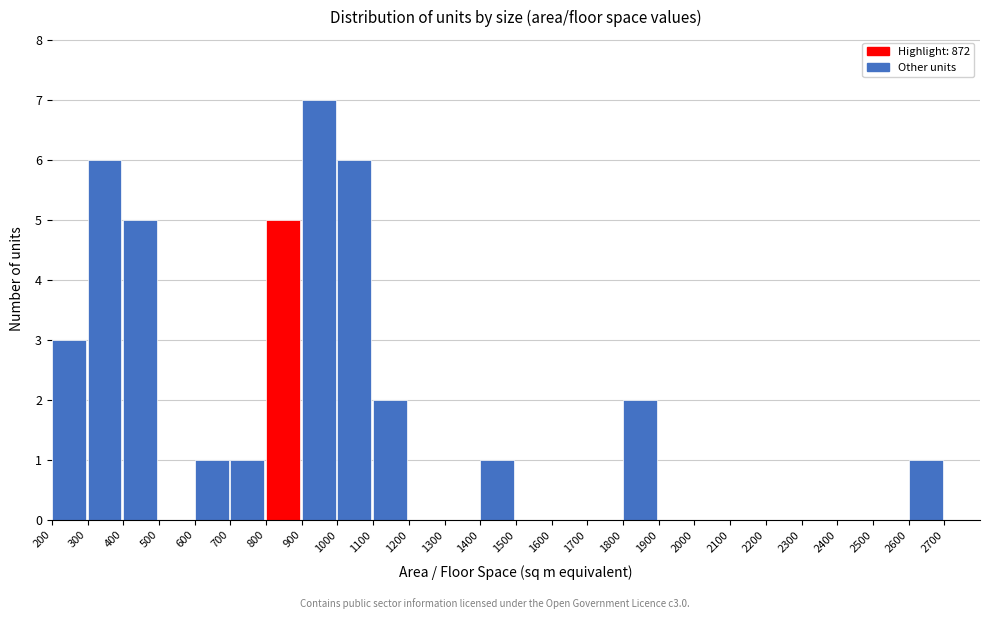

Reading left to right, transcribe this chart: for each bar, give the range it covers on the x-axis and its height. The values are not printed on the chart, so give them approximately, as read against the axis.

200 to 300: 3
300 to 400: 6
400 to 500: 5
500 to 600: 0
600 to 700: 1
700 to 800: 1
800 to 900: 5
900 to 1000: 7
1000 to 1100: 6
1100 to 1200: 2
1200 to 1300: 0
1300 to 1400: 0
1400 to 1500: 1
1500 to 1600: 0
1600 to 1700: 0
1700 to 1800: 0
1800 to 1900: 2
1900 to 2000: 0
2000 to 2100: 0
2100 to 2200: 0
2200 to 2300: 0
2300 to 2400: 0
2400 to 2500: 0
2500 to 2600: 0
2600 to 2700: 1